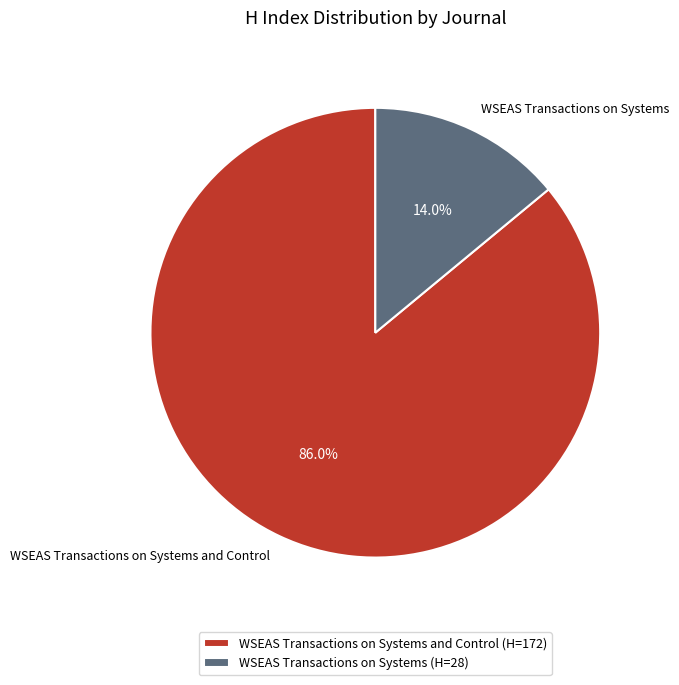

The WSEAS Transactions on Systems slice represents 26% of the pie. True or false?

False